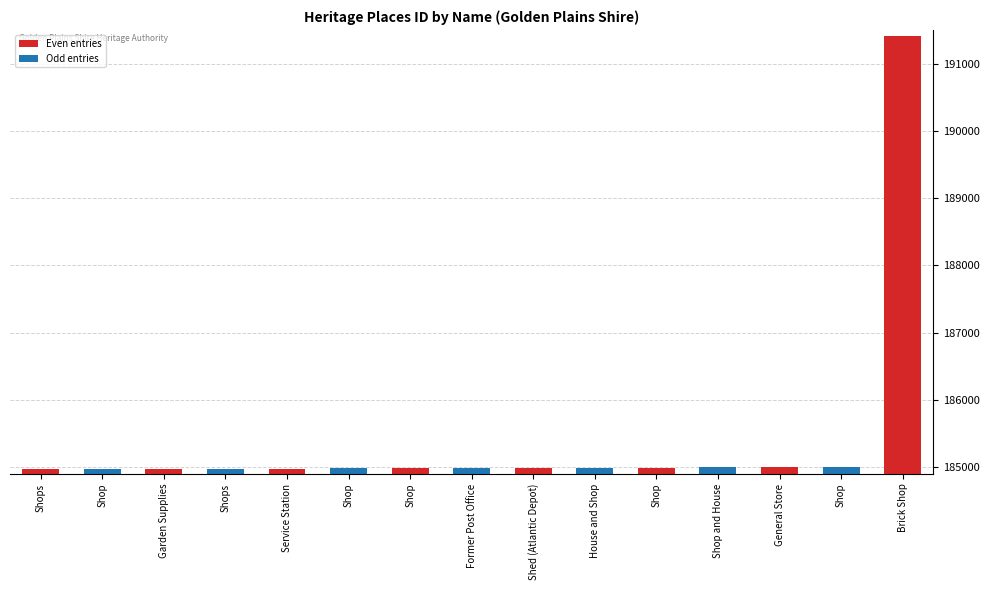

True or false: the data shows 51587 at Shop.

False